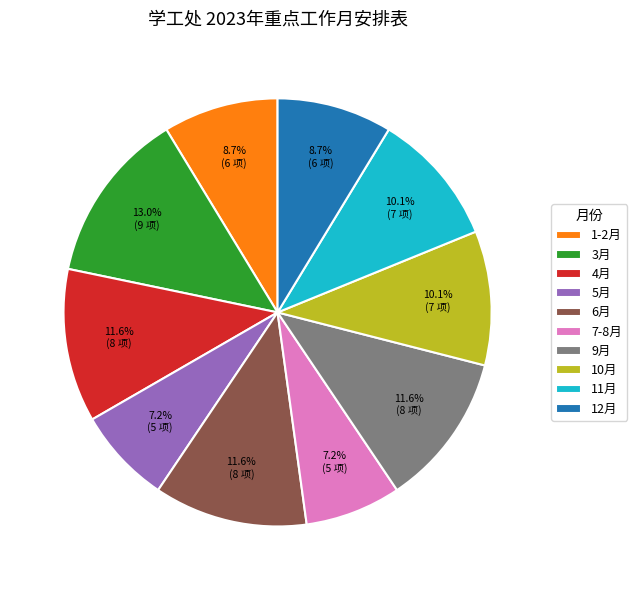

To the nearest percent, what is the average slice percentage?

10%